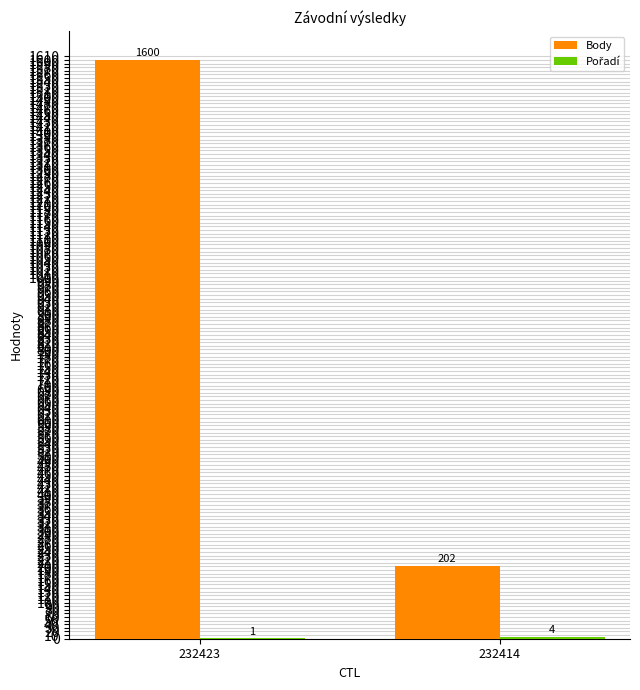

Which category has the highest value in the Body series?

232423